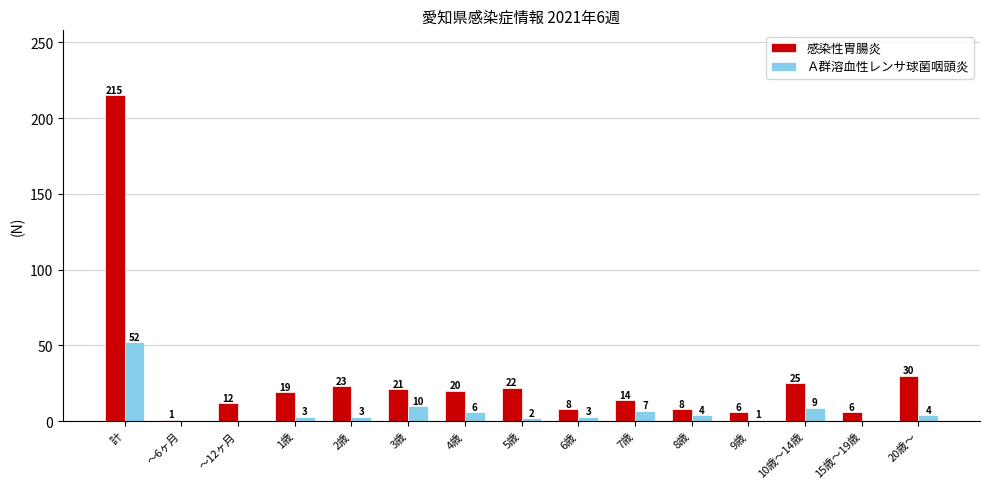

What is the sum of the 感染性胃腸炎 values at 6歳 and 1歳?

27